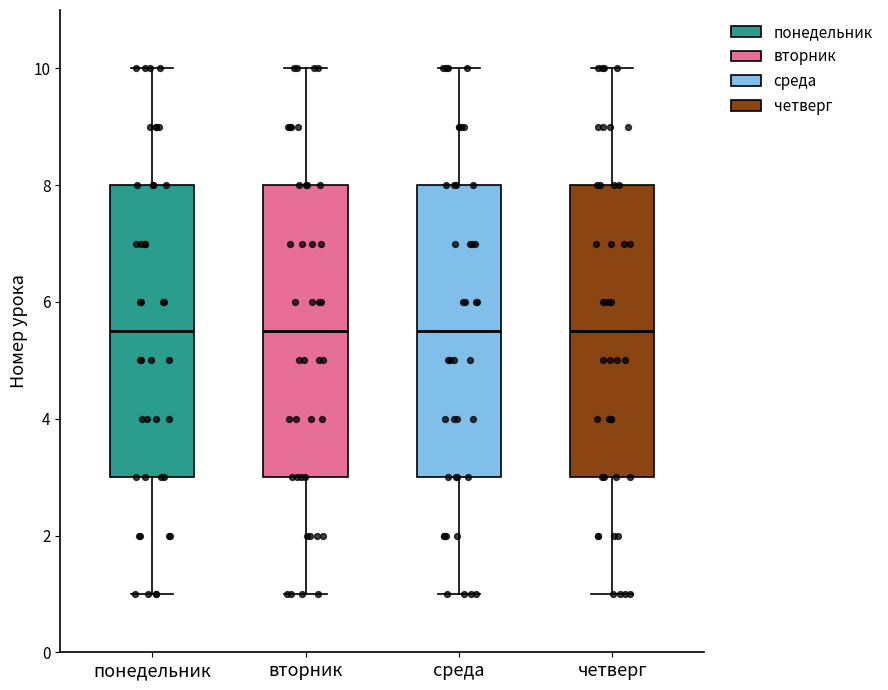

Reading left to right, transcribe this box plot: for each box, give where its median line is, the range the box spans, and where its two whiskers end, as read against the y-axis. The values are not printed on the chart, so give them approximately, as read against the axis.

понедельник: median 5.6, box 3.0 to 8.0, whiskers 1.0 to 10.0
вторник: median 5.6, box 3.0 to 8.0, whiskers 1.0 to 10.0
среда: median 5.6, box 3.0 to 8.0, whiskers 1.0 to 10.0
четверг: median 5.6, box 3.0 to 8.0, whiskers 1.0 to 10.0